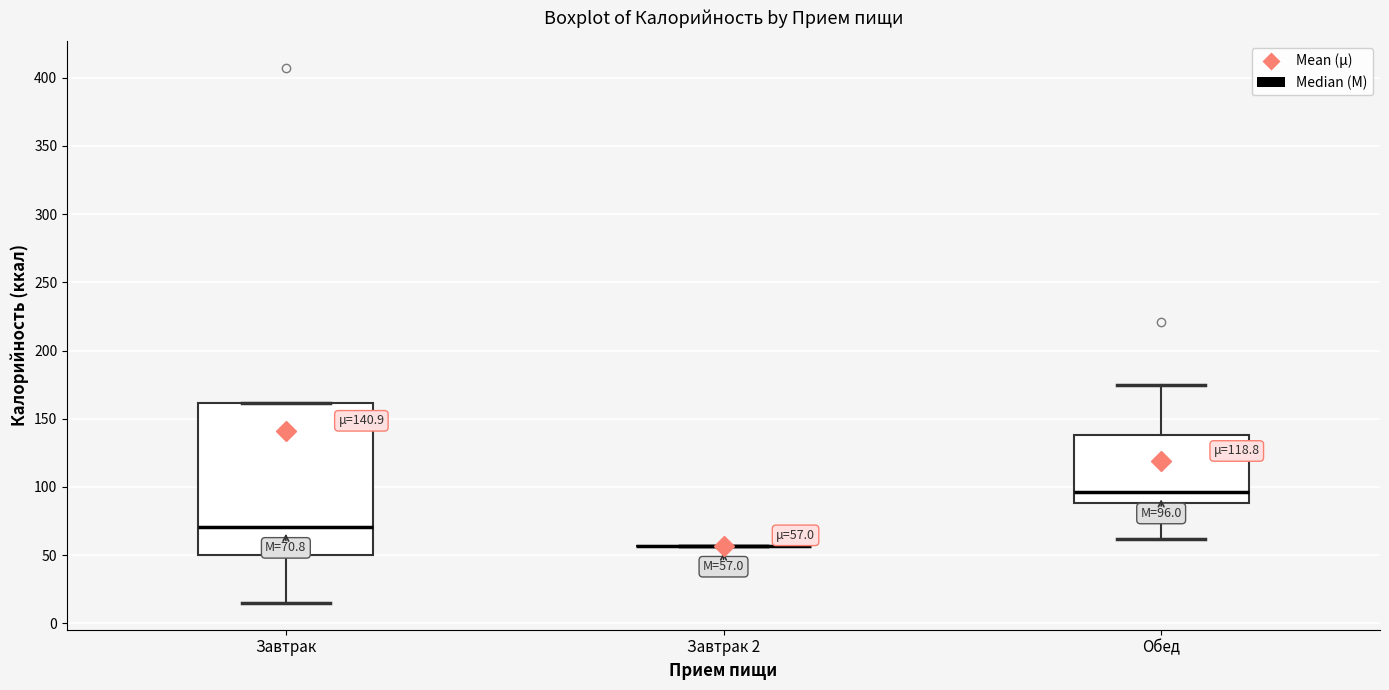

Comparing the boxes themselves (not the whiskers), which one is the tallest?

Завтрак